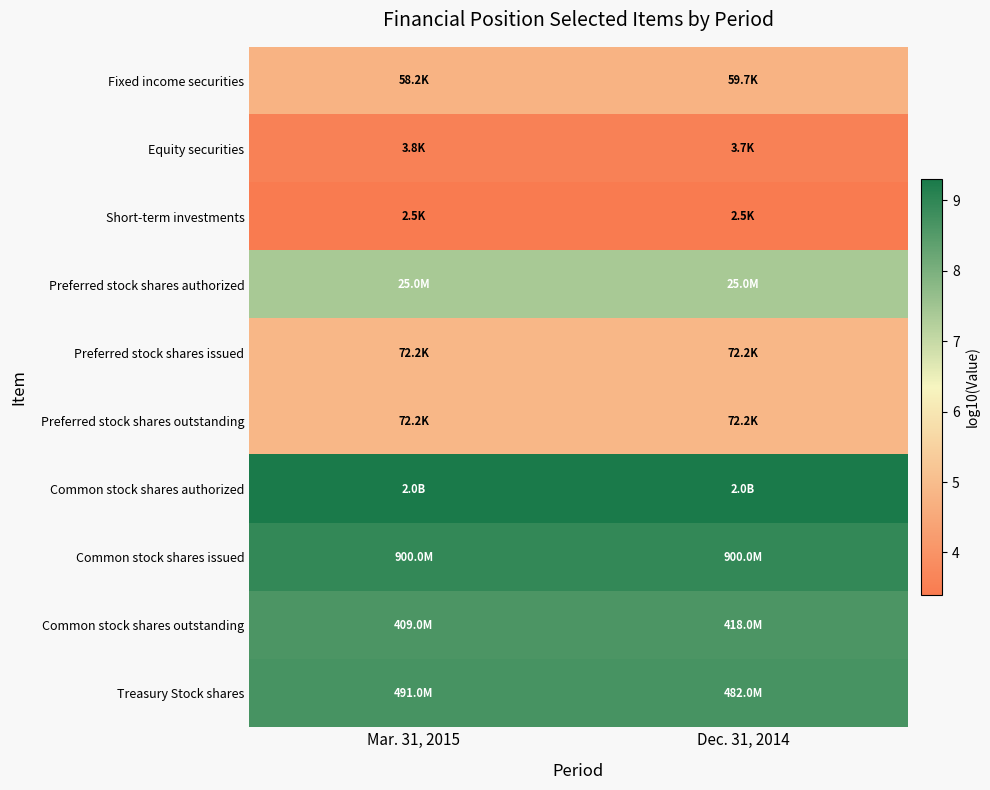

Which series has the largest total across all categories?

Common stock shares authorized